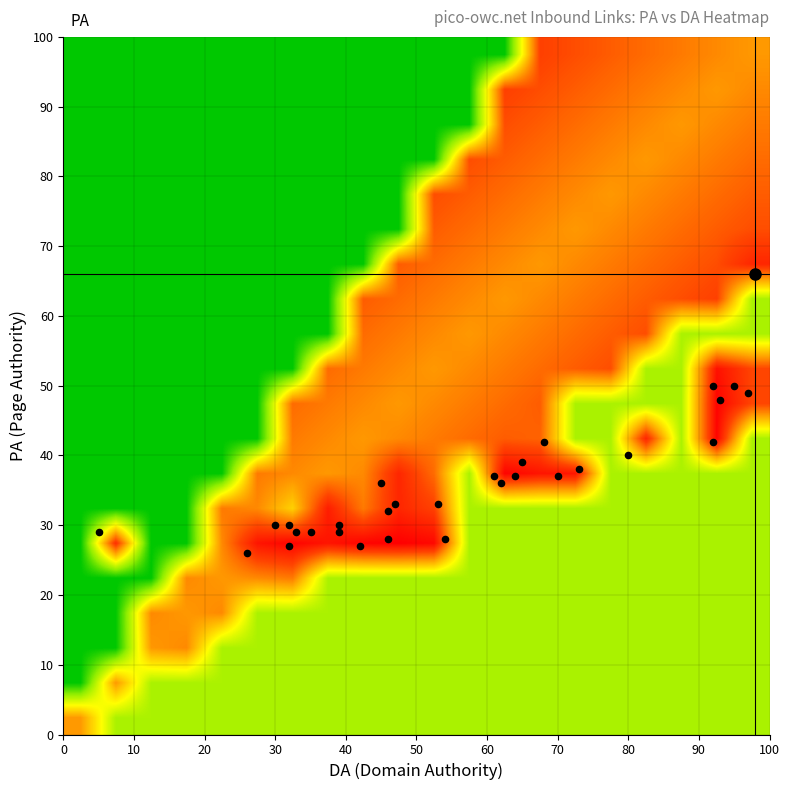

Which series has the largest range (max minus min)?

DA